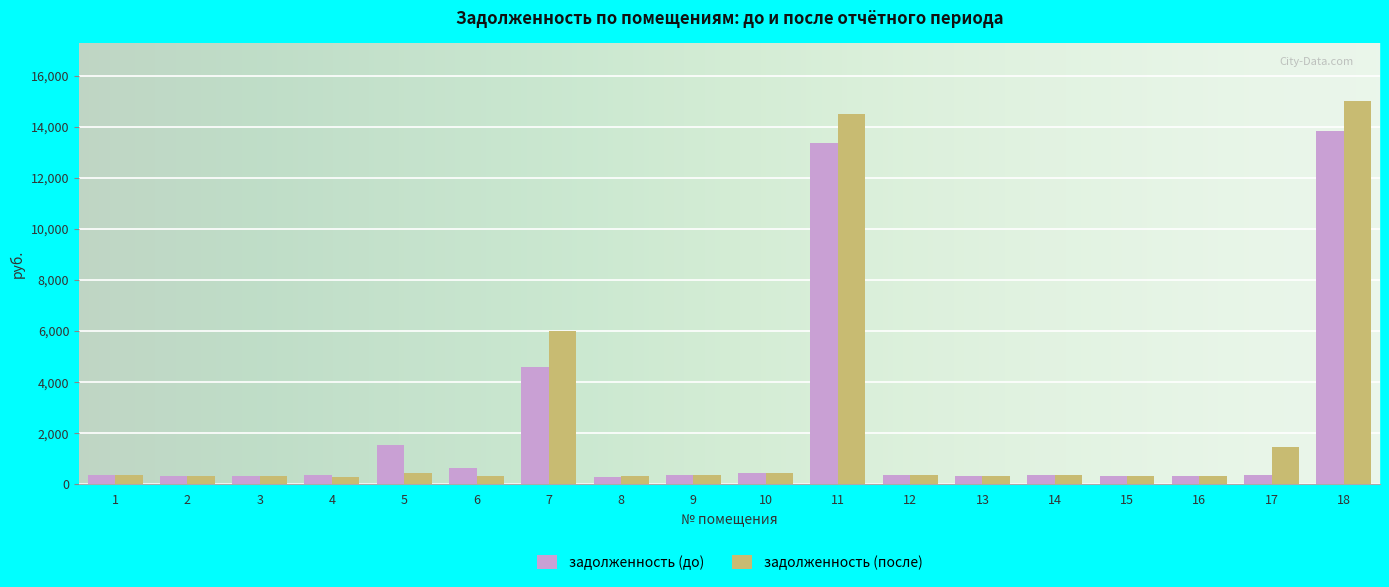

What is the sum of the задолженность (до) values at 5 and 16?

1828.4